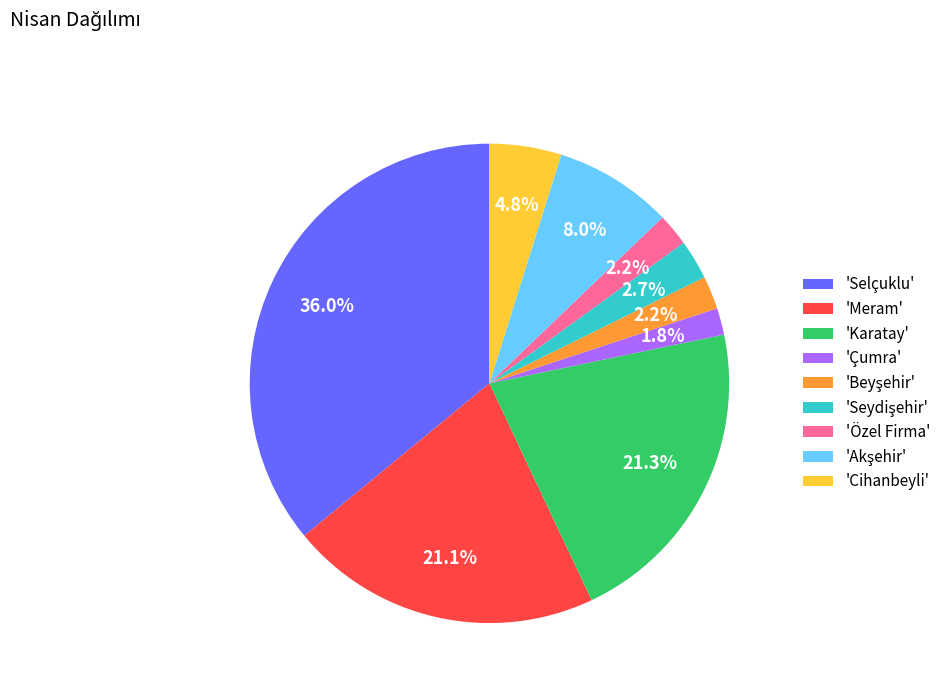

Which category has the biggest portion of the pie?

'Selçuklu'